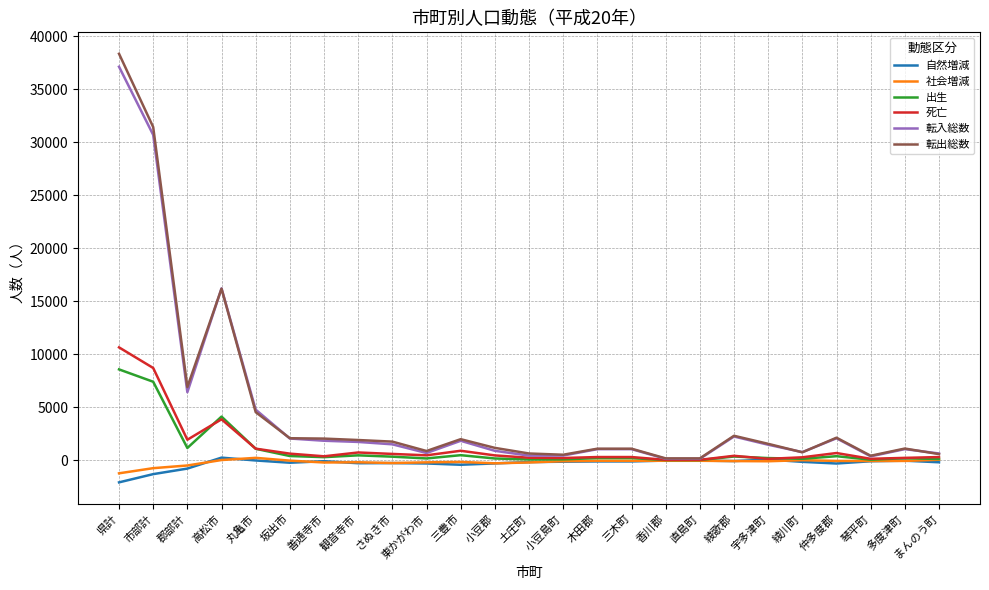

How many lines are shown in the chart?

6